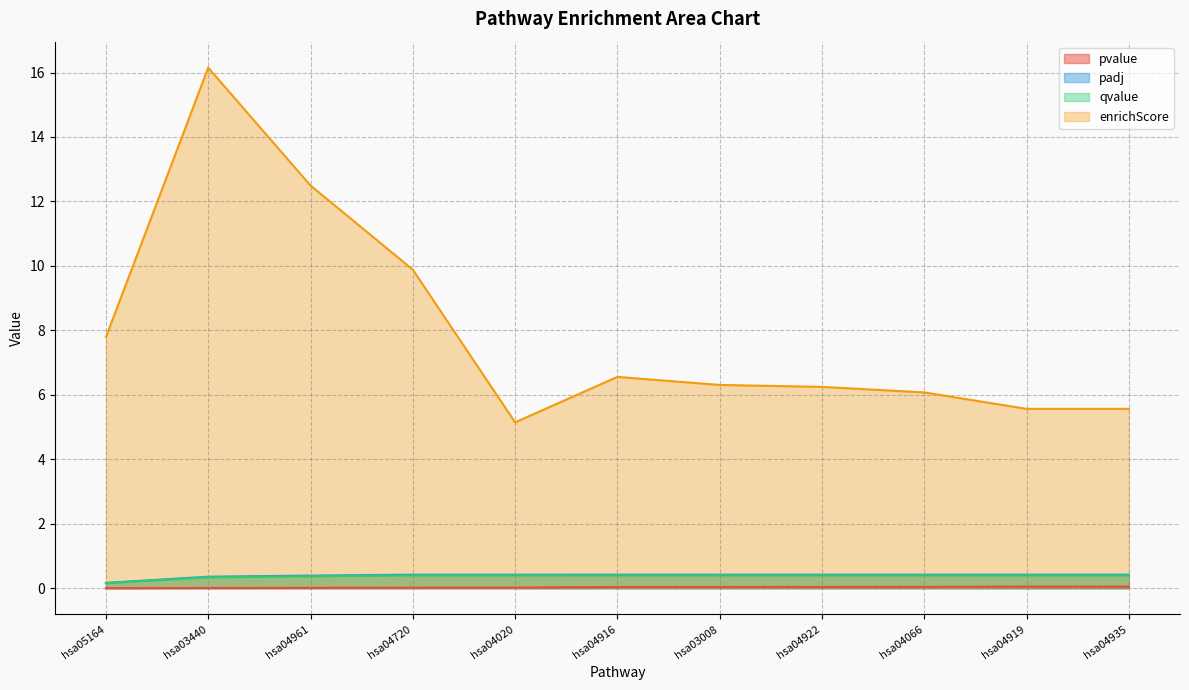

Between hsa03008 and hsa04020, which is larger?

hsa03008